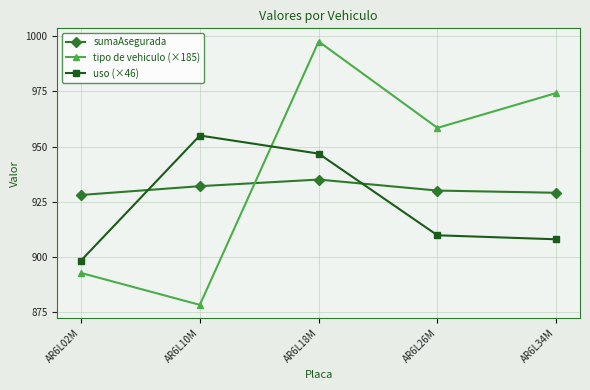

In sumaAsegurada, how many points are higher than both neighbors (excluding endpoints)?

1